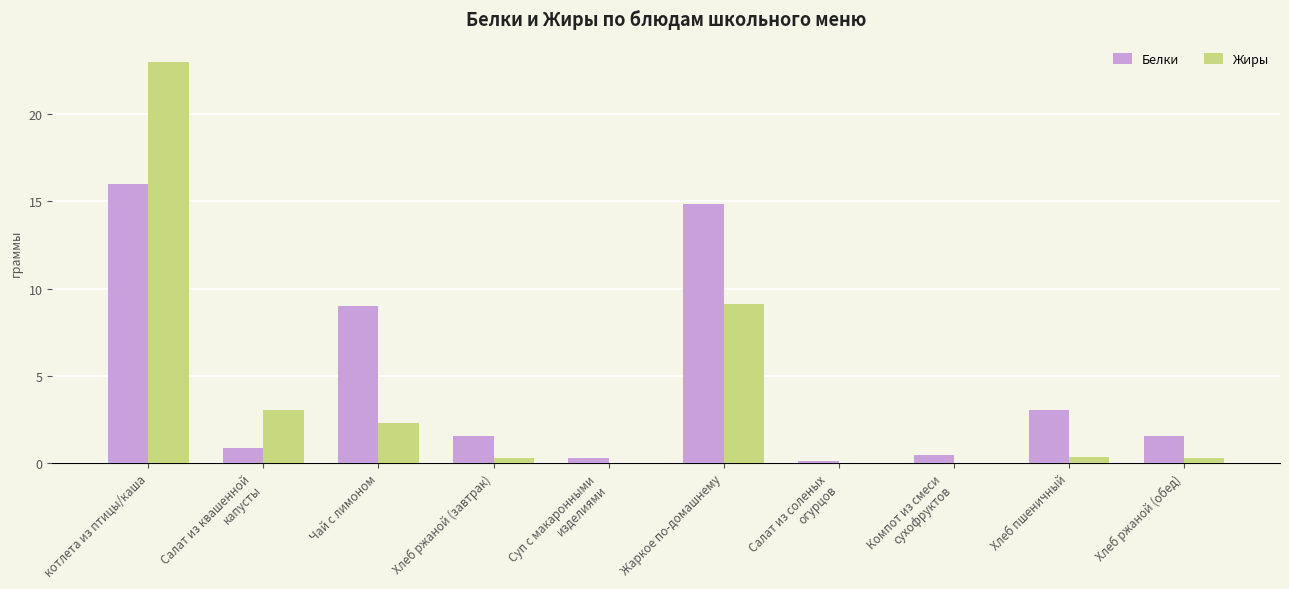

Between Салат из квашенной
капусты and Компот из смеси
сухофруктов, which series saw the biggest shift?

Жиры